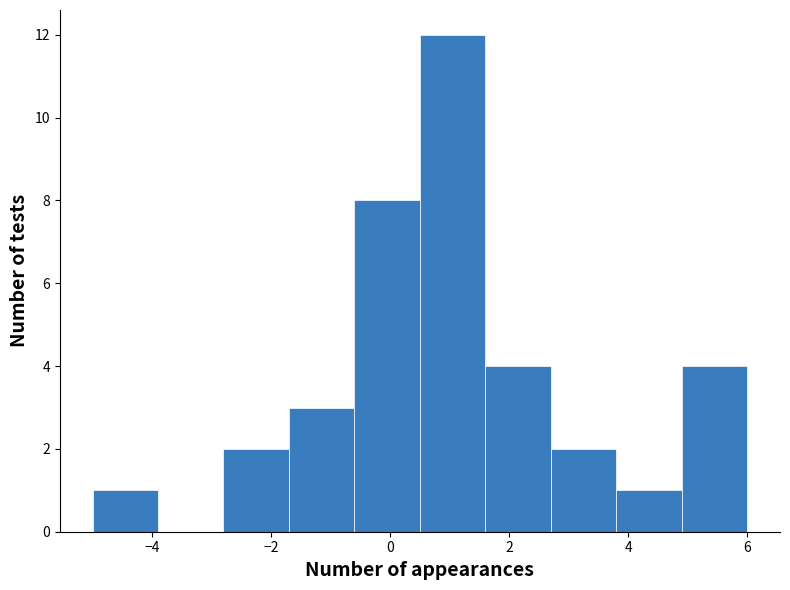

Reading left to right, list every bar in this chart as the range it spans on the x-axis followed by its height. Neither the bar edges nor the heights are printed on the chart, so give them approximately, as read against the axes.

-5.0 to -3.9: 1
-3.9 to -2.8: 0
-2.8 to -1.7: 2
-1.7 to -0.6: 3
-0.6 to 0.5: 8
0.5 to 1.6: 12
1.6 to 2.7: 4
2.7 to 3.8: 2
3.8 to 4.9: 1
4.9 to 6.0: 4